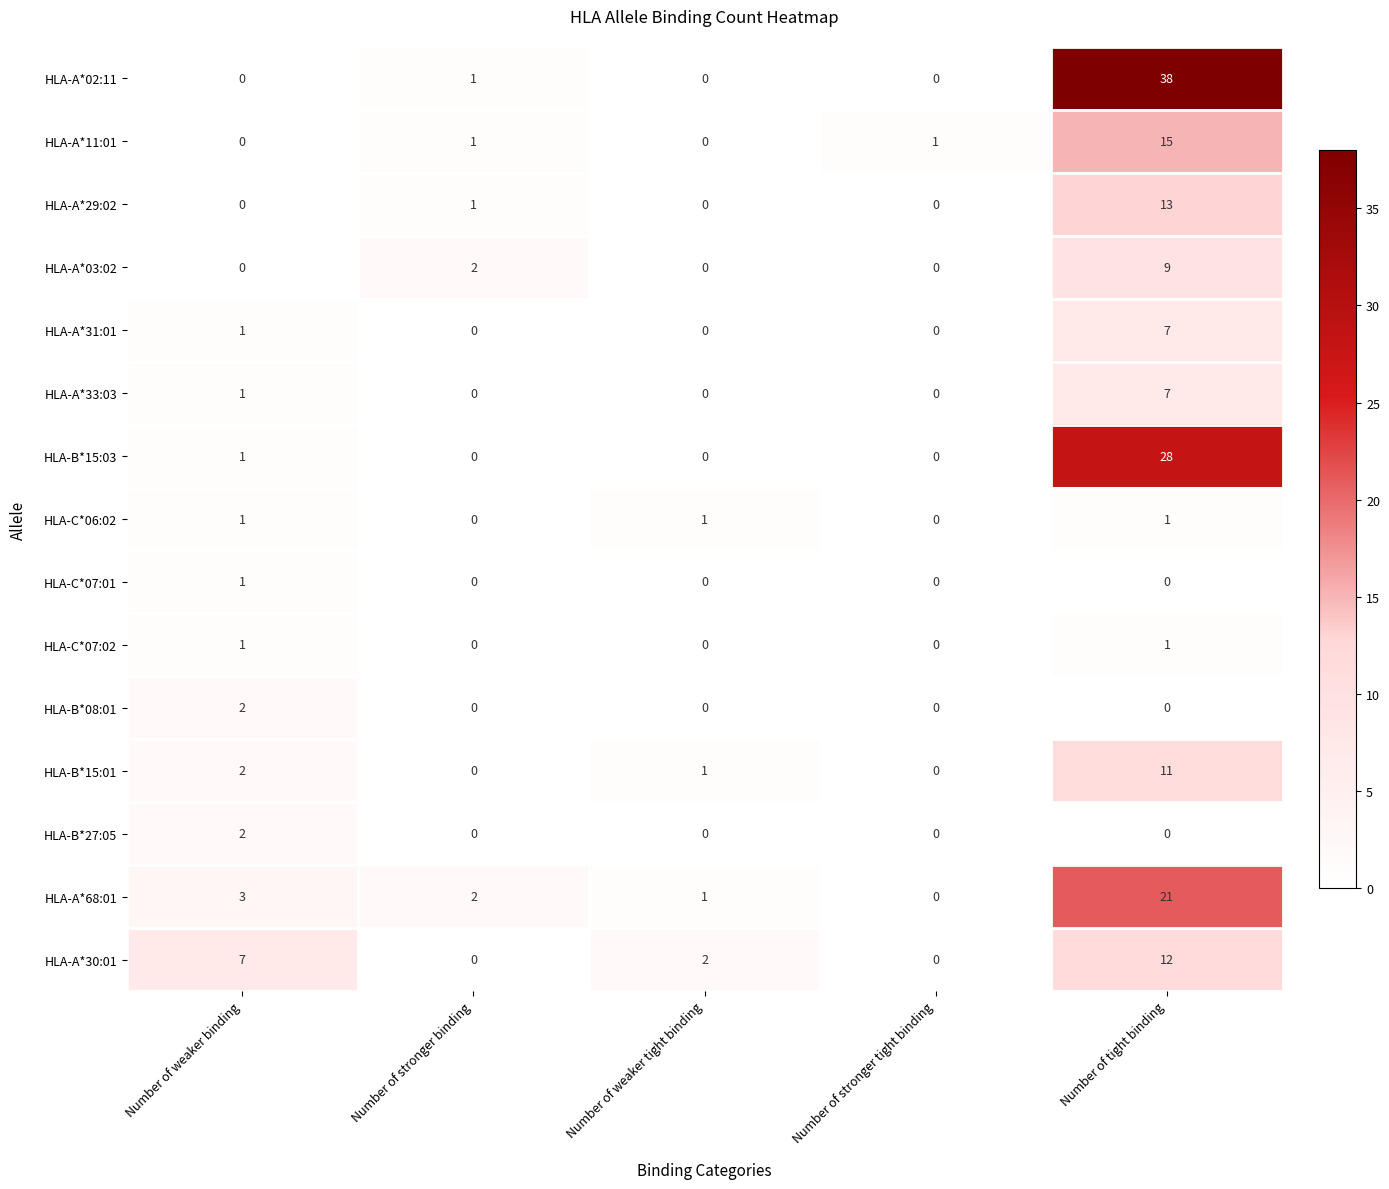

The value of HLA-C*06:02 at Number of stronger binding is -1. True or false?

False